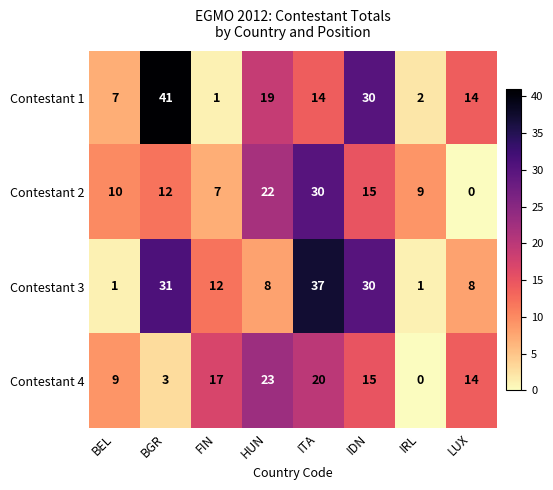

List the series in order of their peak value, highest first.

Contestant 1, Contestant 3, Contestant 2, Contestant 4